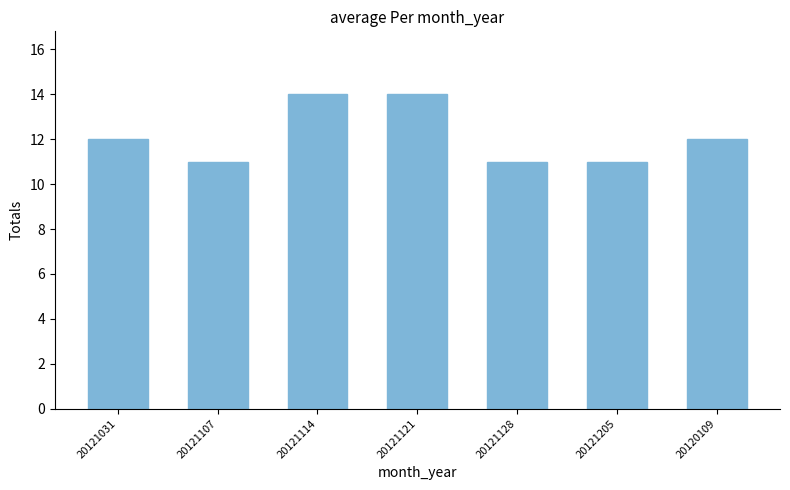

What is the difference between the maximum and minimum values?

3